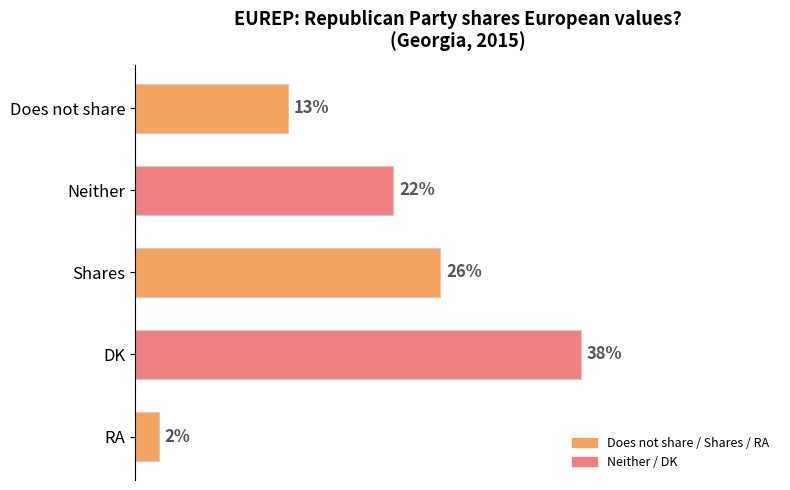

What is the label of the 5th bar from the top?

RA